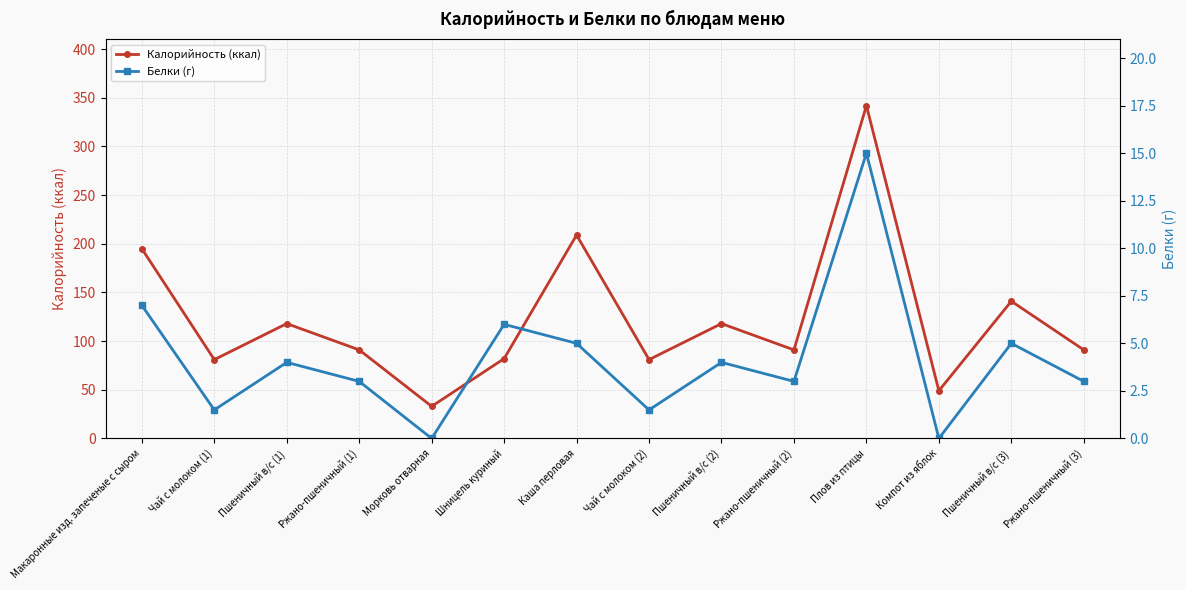

Is it true that Калорийность (ккал) equals 126.3 at Ржано-пшеничный (1)?

False